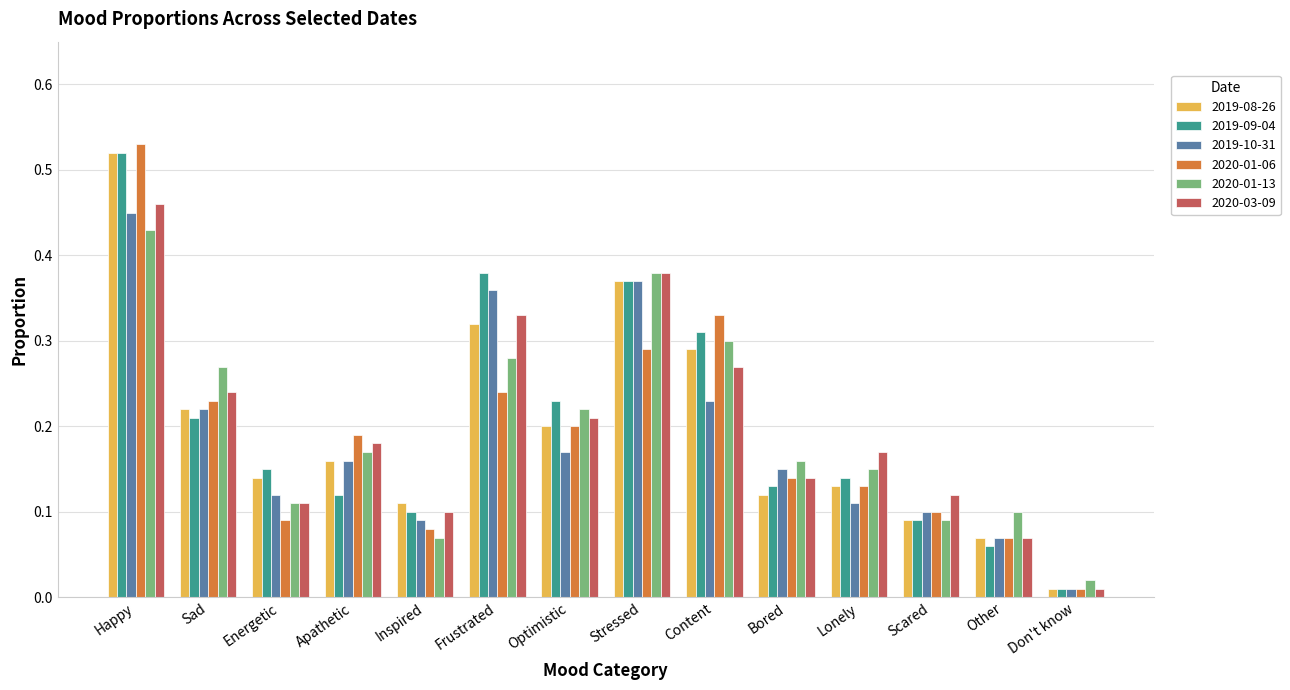

How many distinct data groups are displayed?

6